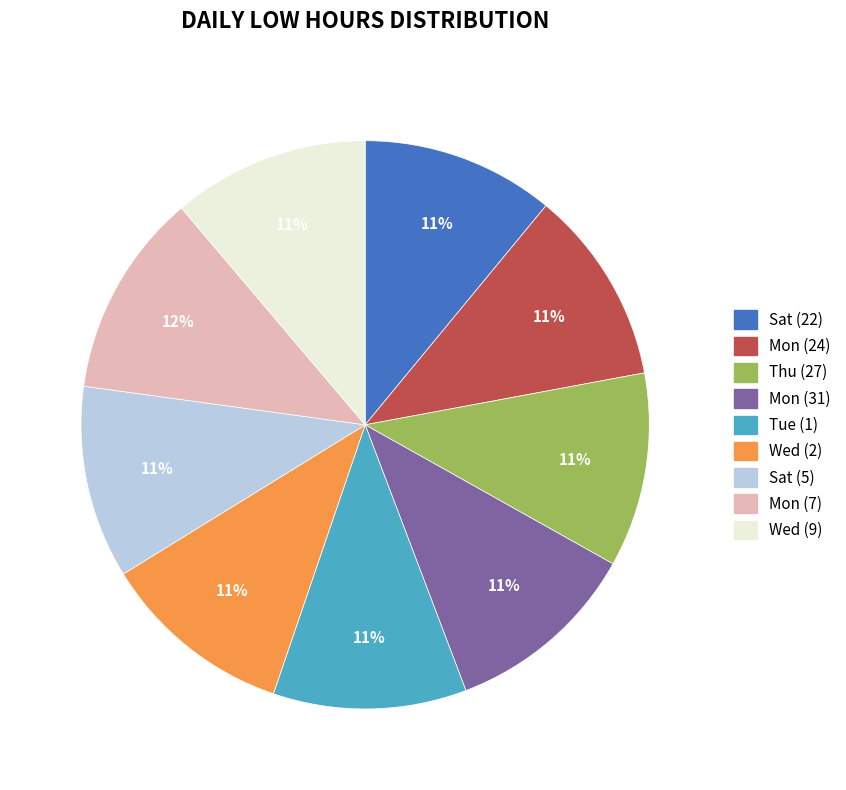

Do Mon (24) and Wed (9) together represent more than half of the pie?

No